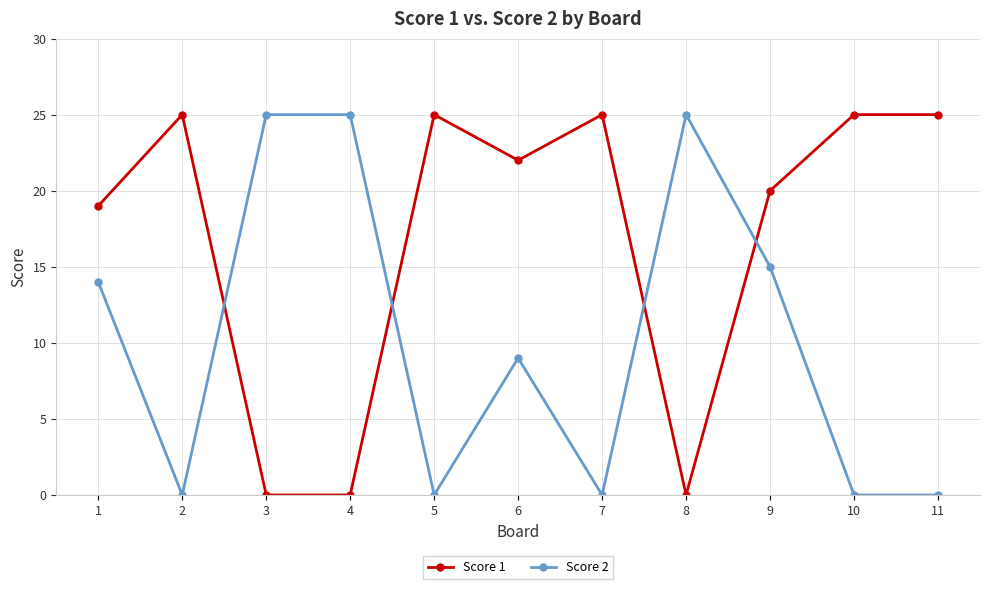

True or false: Score 1 has more than 0 interior local peaks.

True